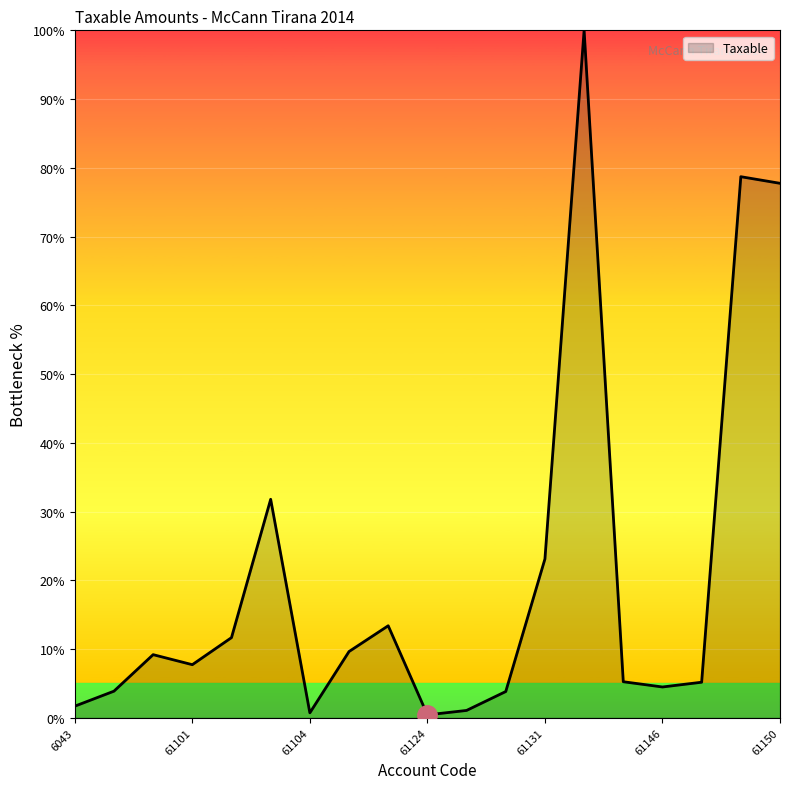

What is the maximum value shown in the chart?

100.0